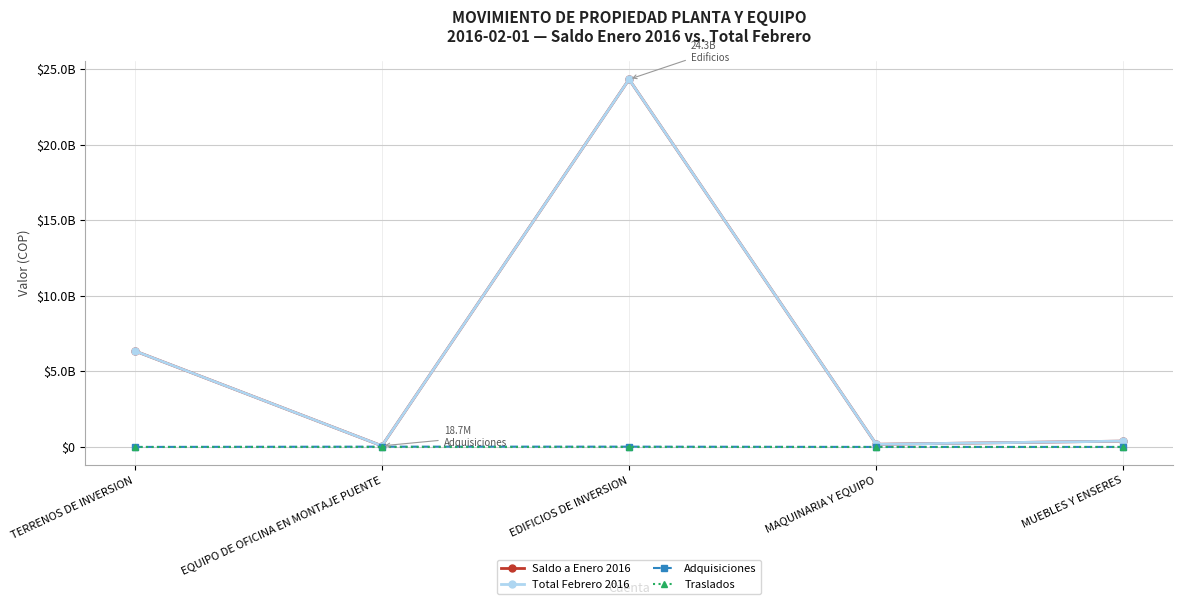

Is this an area chart (filled region under the line)?

No